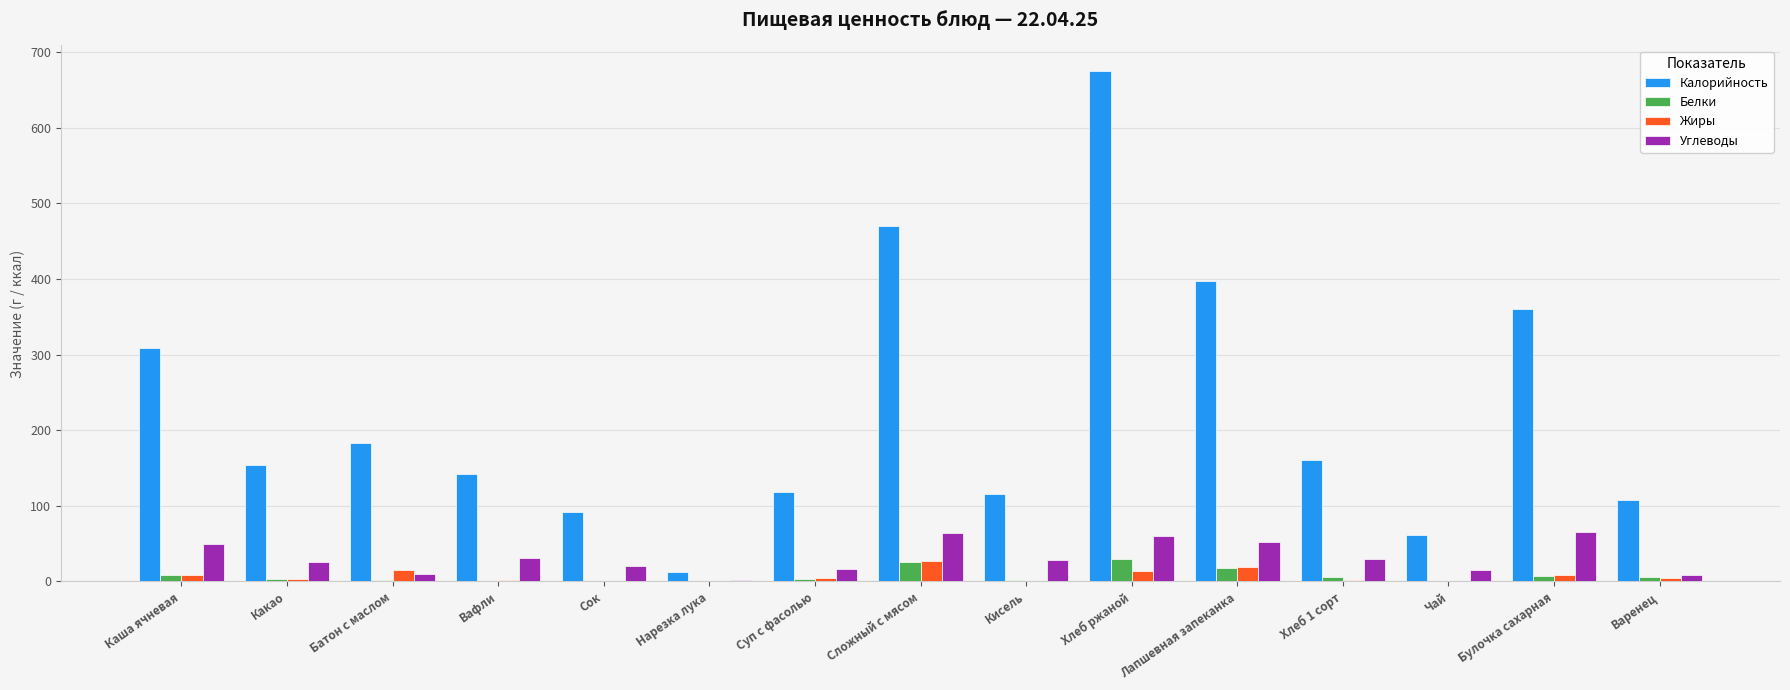

Is it true that Жиры equals 18.8 at Лапшевная запеканка?

True